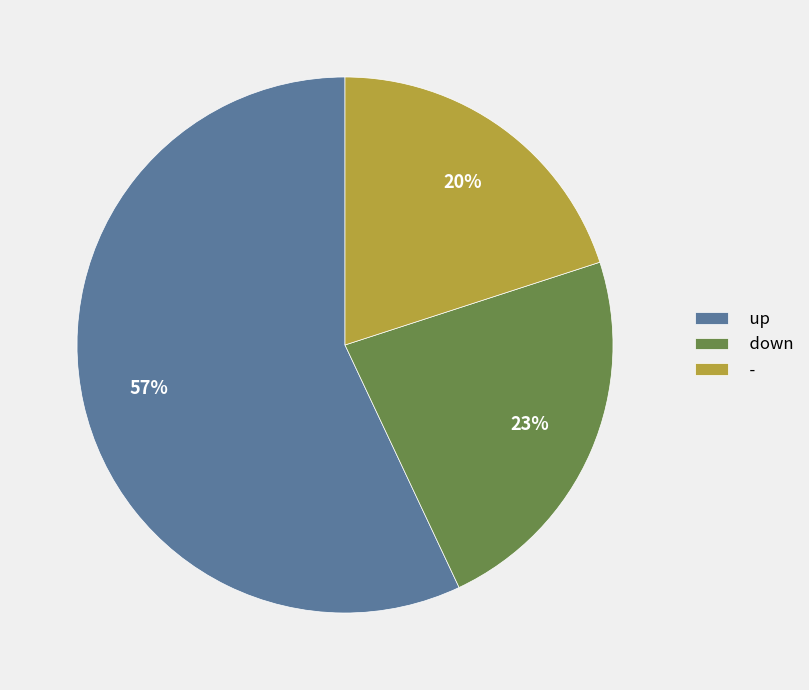

Which has a higher value, - or up?

up